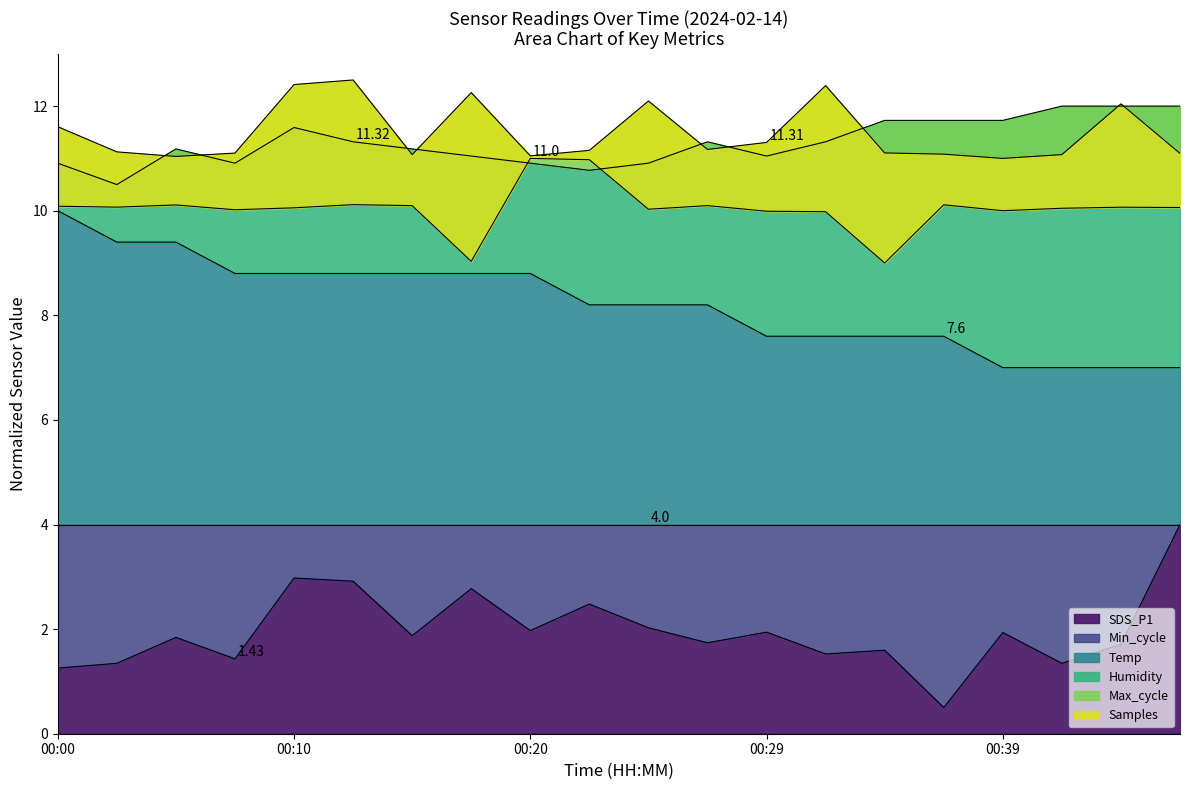

At how many categories does at least one series exceed 10?

20